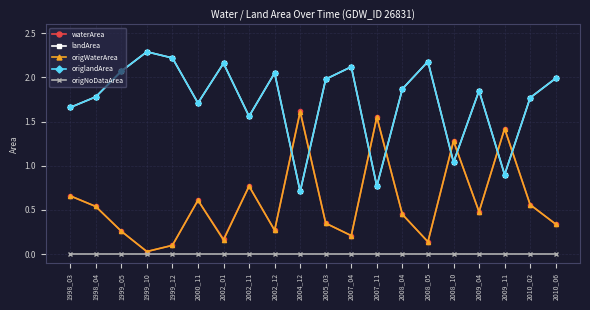

Is this an area chart (filled region under the line)?

No